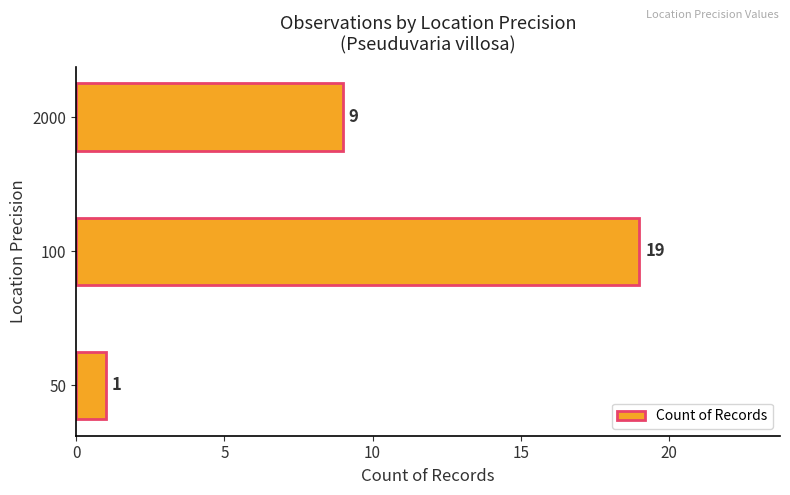

Which category has the highest value across all series?

100